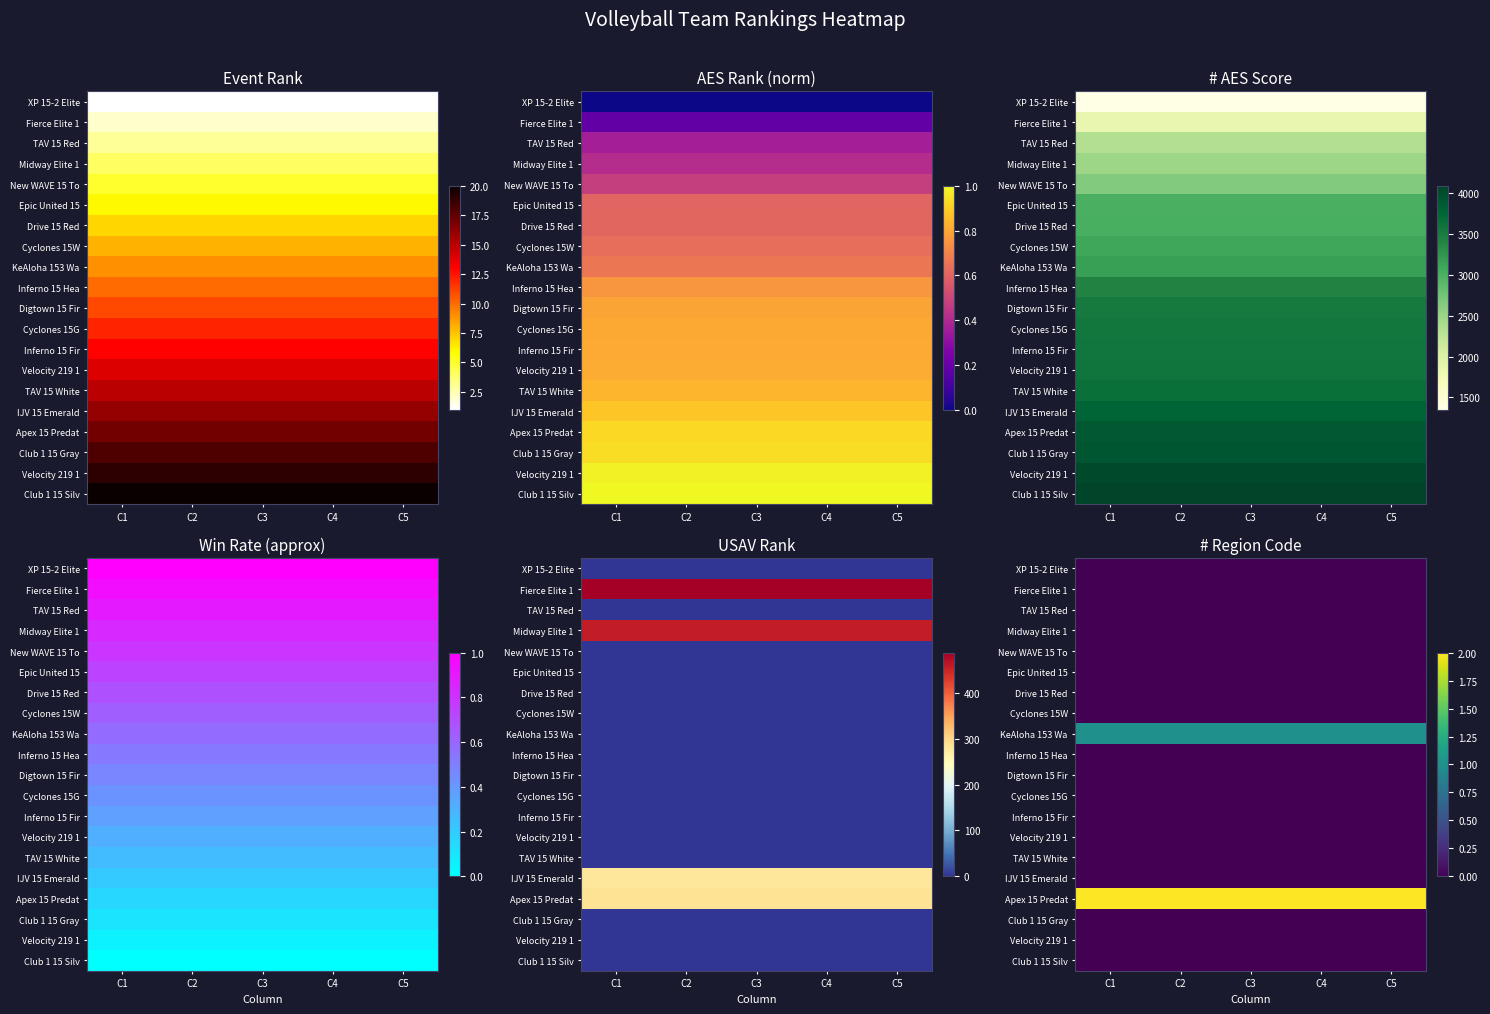

At how many categories does at least one series exceed 1?

5